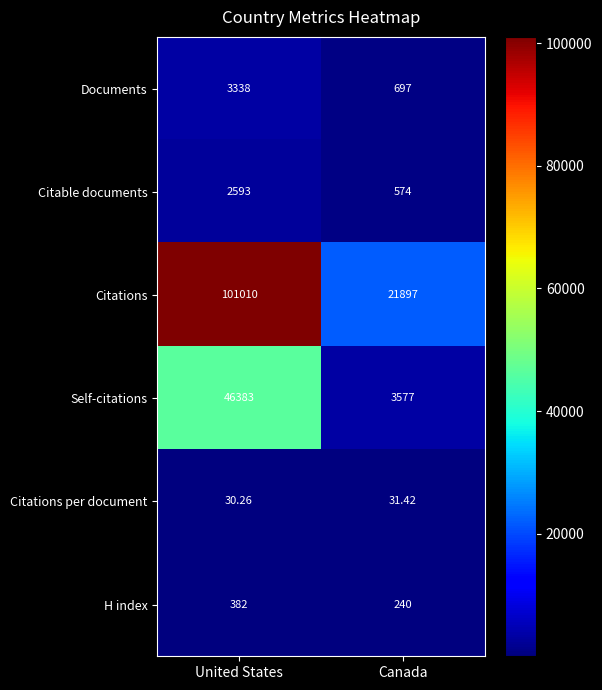

At which category does the chart reach its peak across all series?

United States